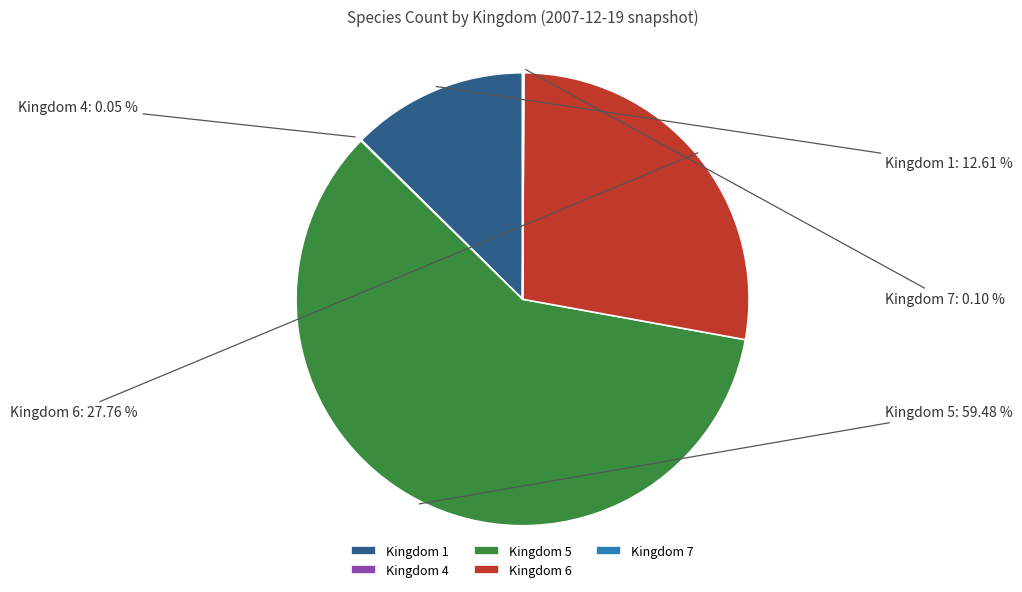

Which has a higher value, Kingdom 6 or Kingdom 5?

Kingdom 5